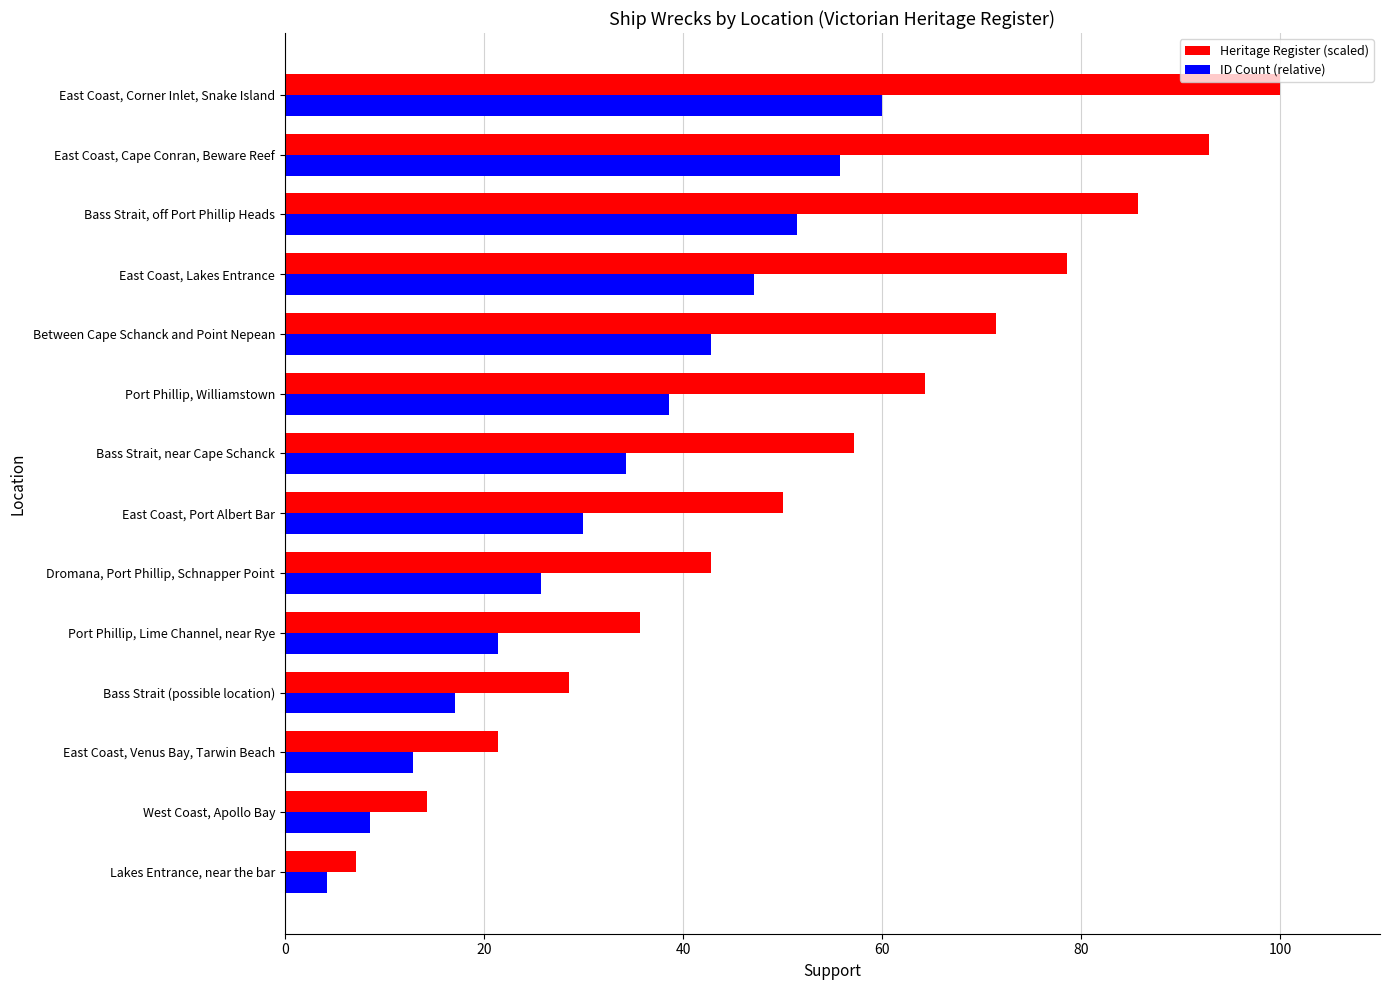

Rank the series by their maximum value, from lowest to highest.

ID Count (relative), Heritage Register (scaled)